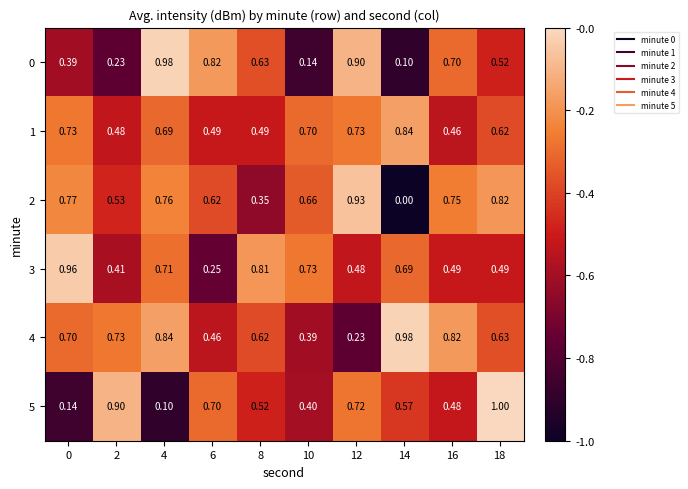

Which series has the largest total across all categories?

4